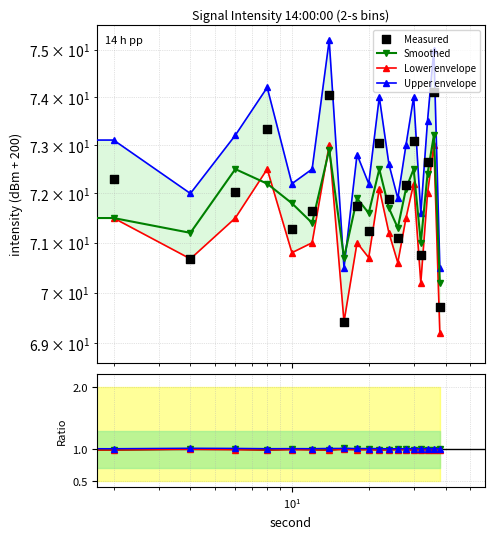

Is the value of intensity(dBm) at 12 greater than the value of lower_env at 30?

No